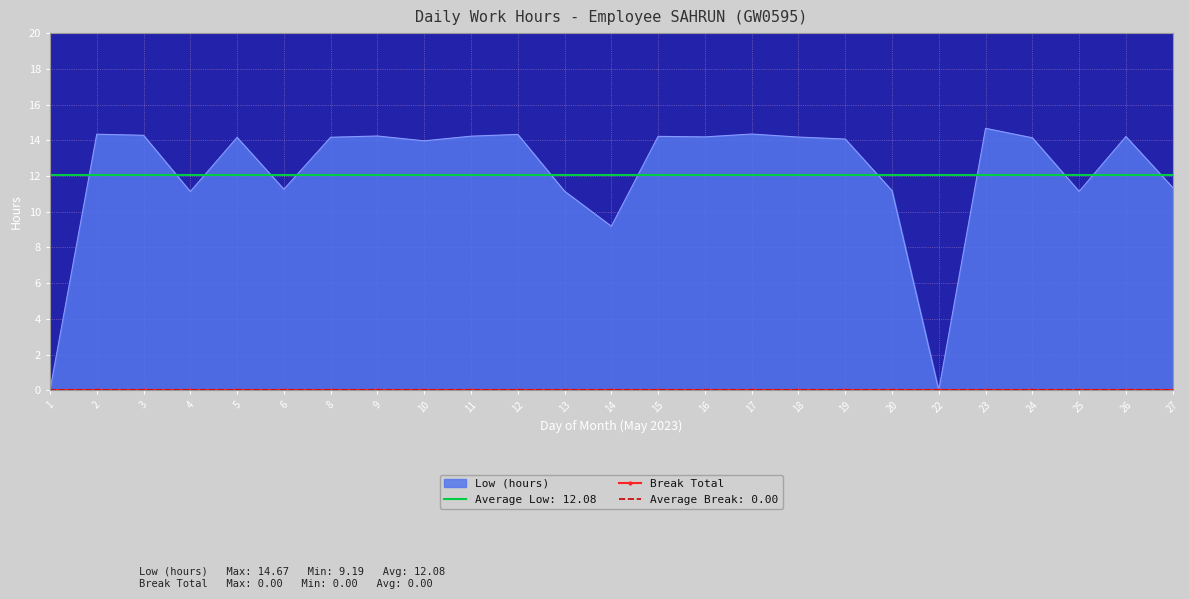

What is the difference between the second highest and minimum values?

14.3